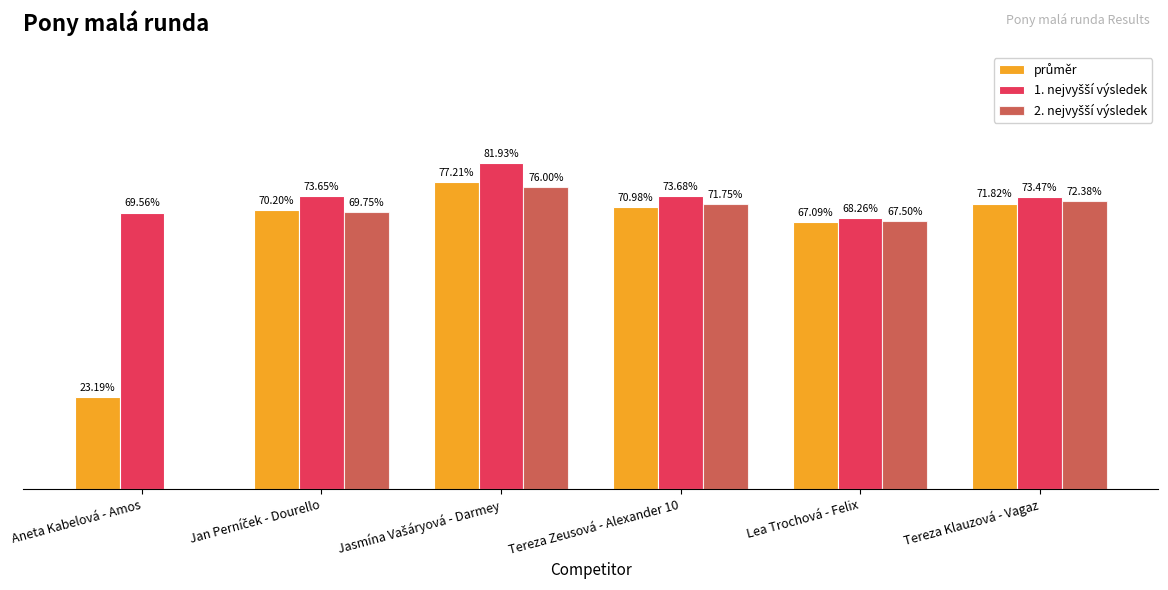

How many bars are there in each group?

3